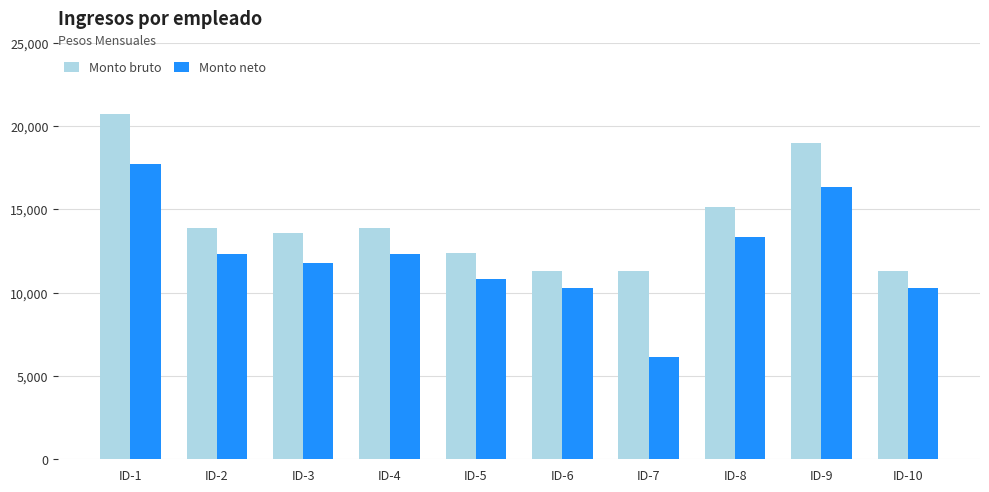

Rank the series at ID-1 from lowest to highest value.

Monto neto, Monto bruto